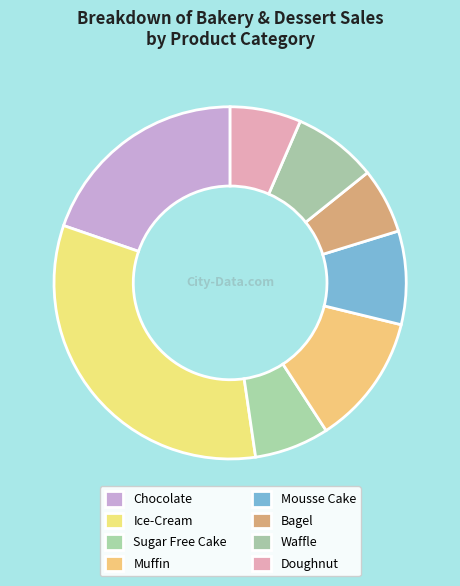

Is there any slice that represents more than half of the pie?

No